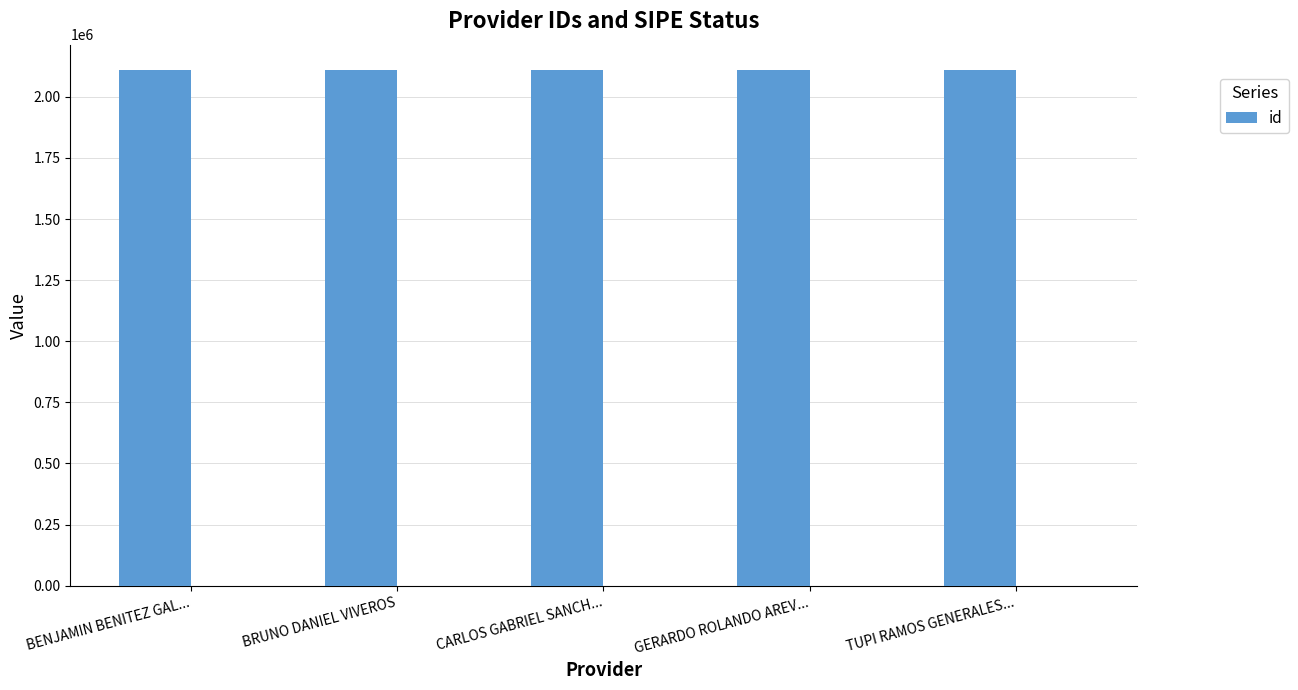

True or false: the data shows 2888501 at BENJAMIN BENITEZ GAL....

False